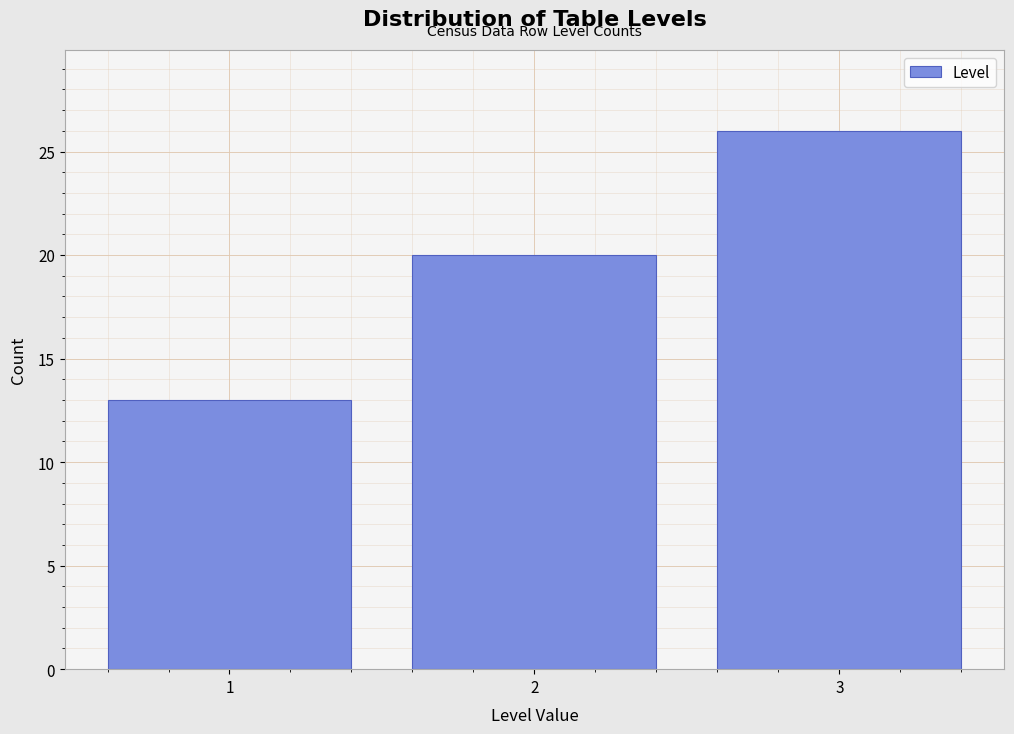

Reading left to right, transcribe all the data shown in this chart.

1=13	2=20	3=26